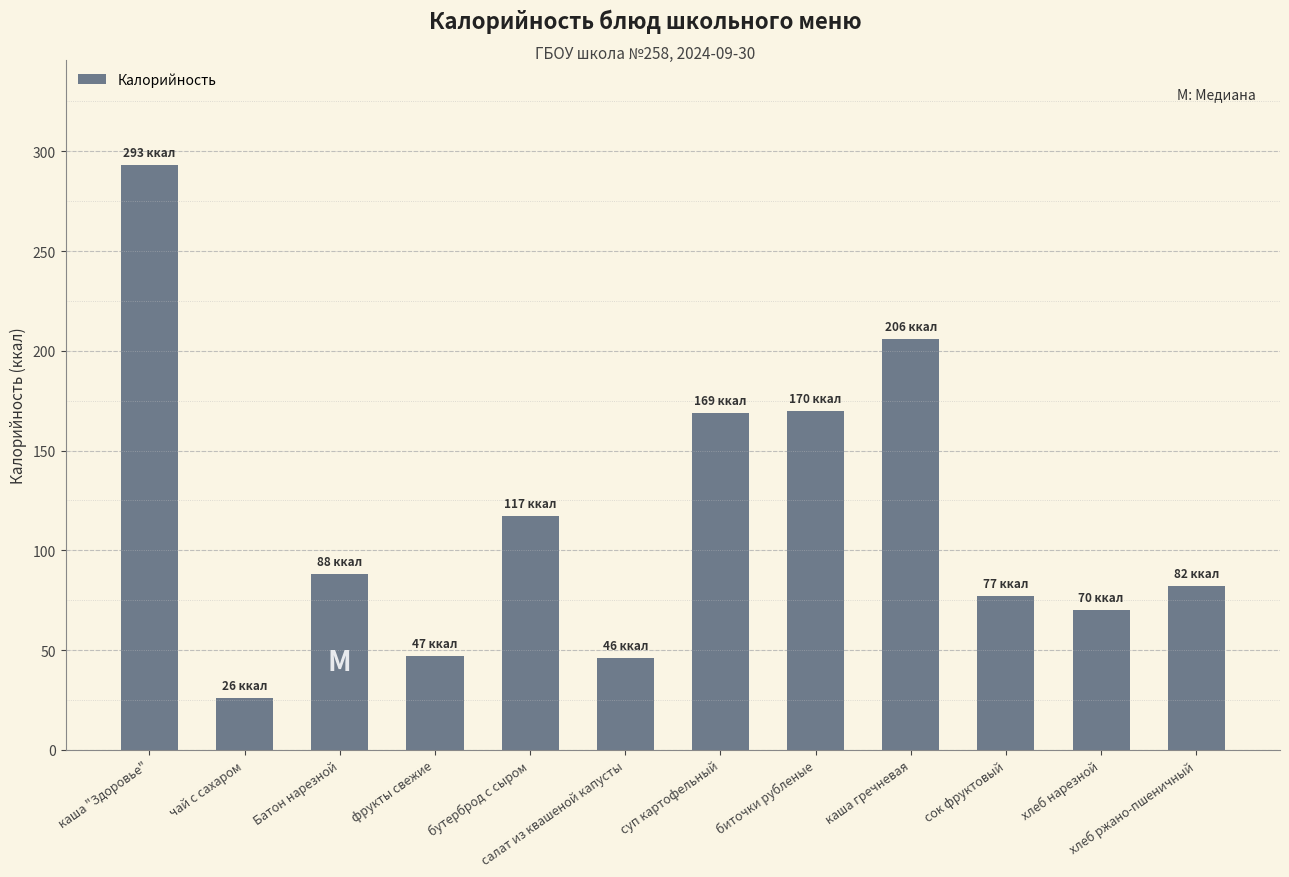

Does the chart contain stacked bars?

No